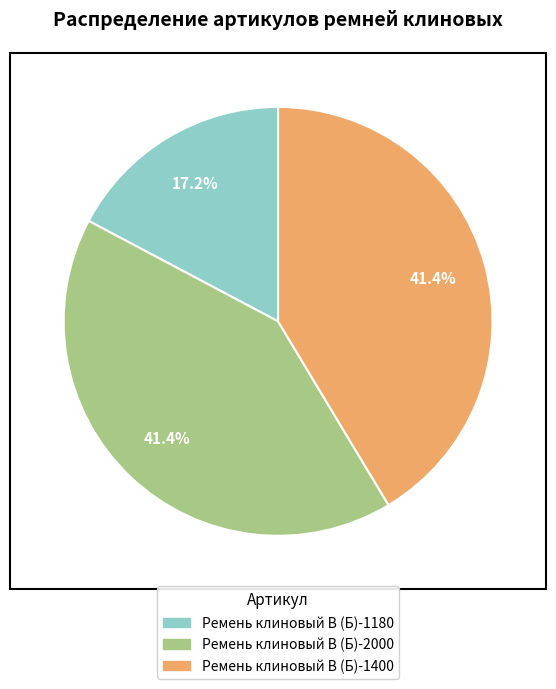

The Ремень клиновый В (Б)-1180 slice represents 17% of the pie. True or false?

True